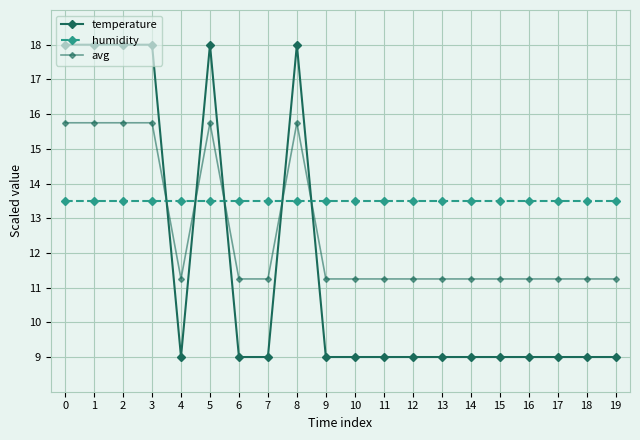

What is the value of the temperature point at the 12th from the left?

9.0